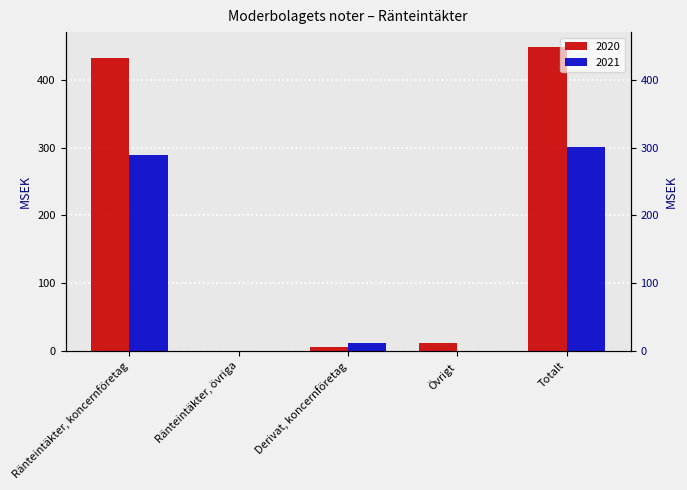

Which series has the largest total across all categories?

2020